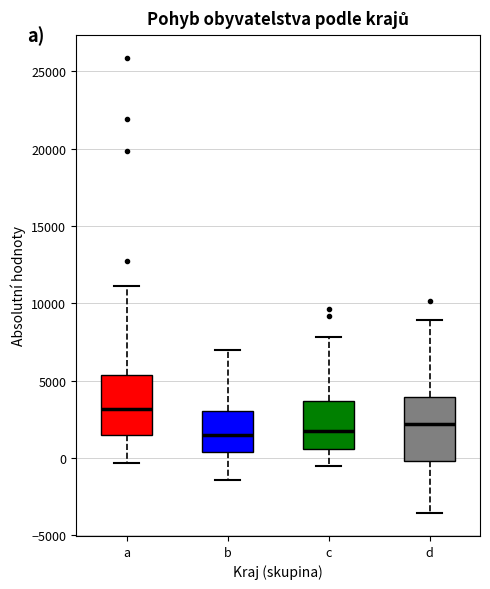

Which box has the highest median line?

a